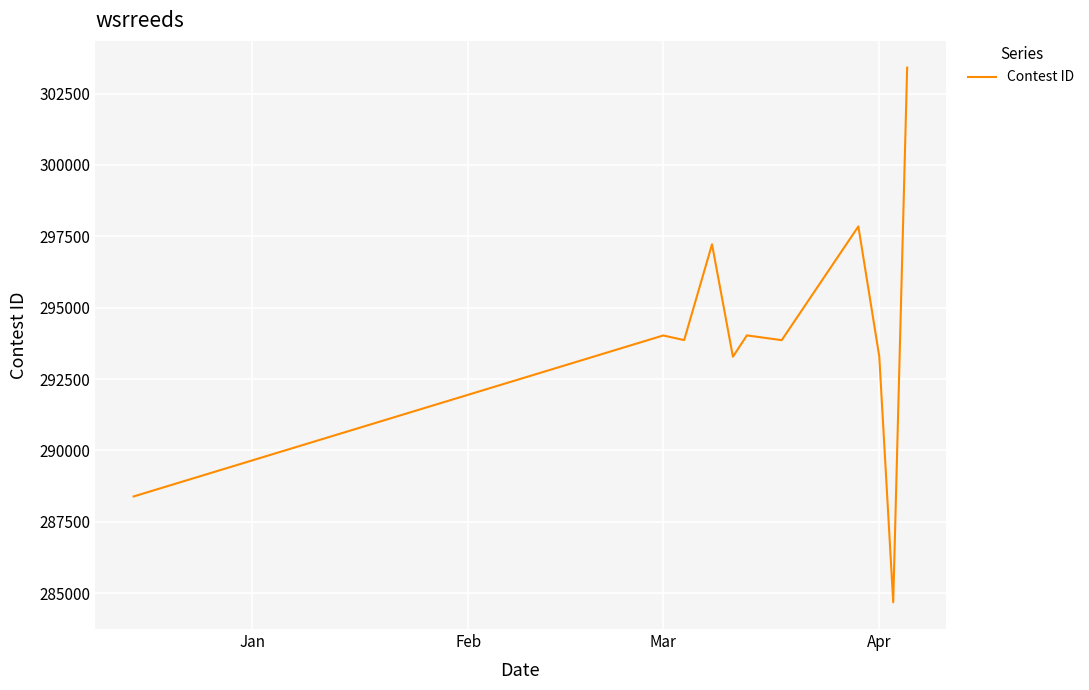

What is the difference between the maximum and minimum values?

18730